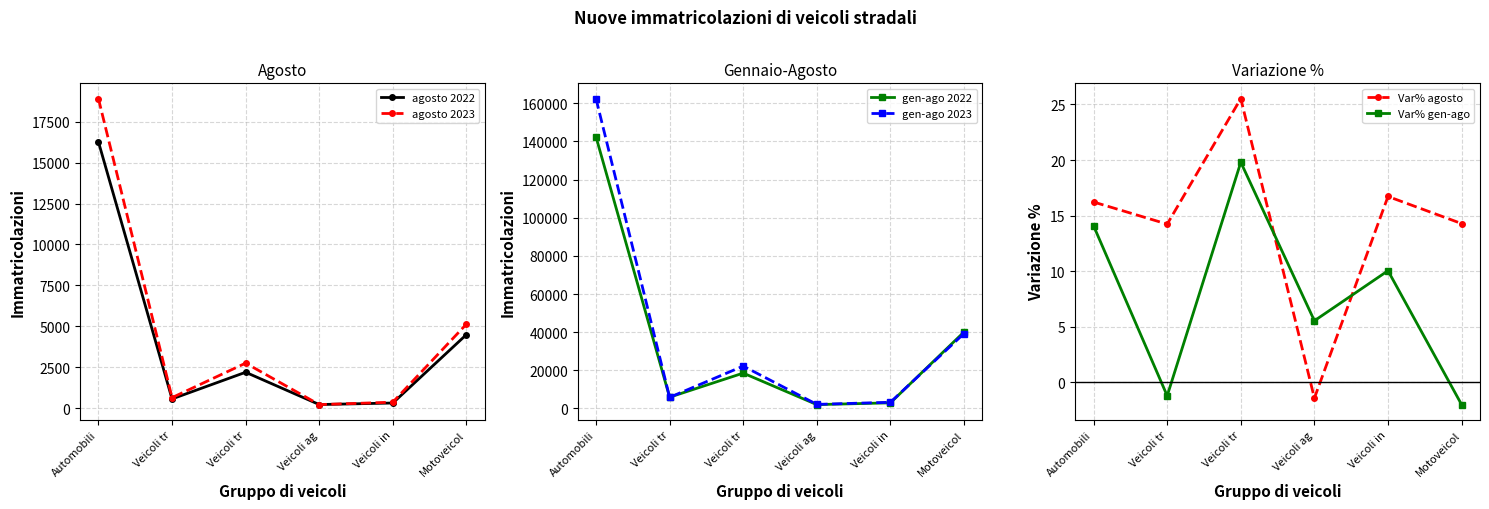

What are all the series names shown in the legend?

agosto 2022, agosto 2023, gen-ago 2022, gen-ago 2023, Var% agosto, Var% gen-ago